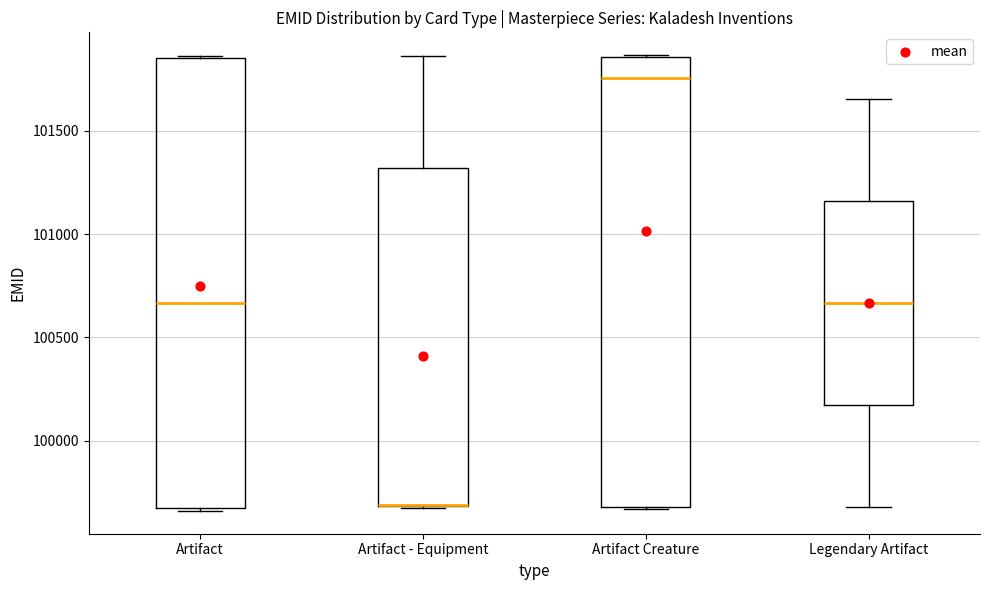

Reading left to right, transcribe this box plot: for each box, give where its median line is, the range the box spans, and where its two whiskers end, as read against the y-axis. The values are not printed on the chart, so give them approximately, as read against the axis.

Artifact: median 100650, box 99650 to 101850, whiskers 99650 to 101850
Artifact - Equipment: median 99700 (drawn on the box's lower edge), box 99700 to 101300, whiskers 99700 to 101850
Artifact Creature: median 101750, box 99700 to 101850, whiskers 99650 to 101850
Legendary Artifact: median 100650, box 100150 to 101150, whiskers 99700 to 101650